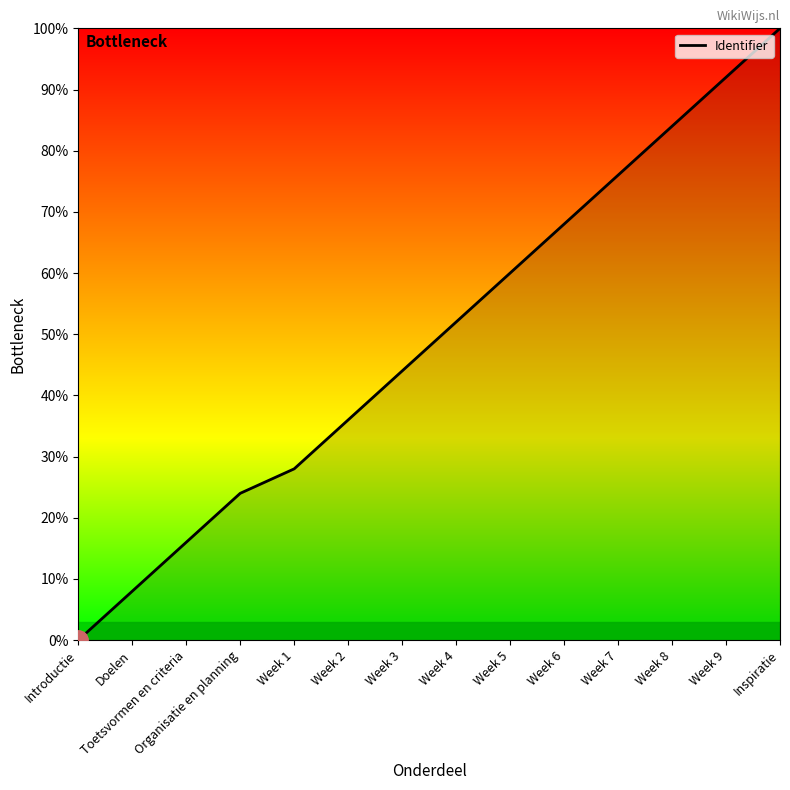

What position from the left is Week 4?

8